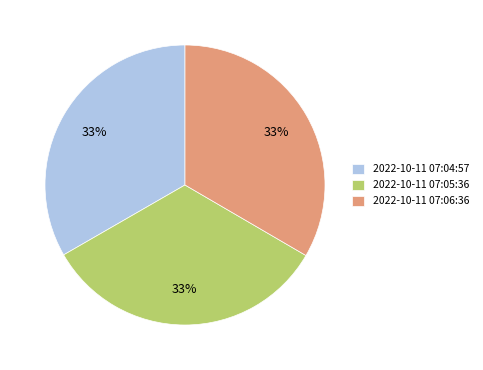

Does 2022-10-11 07:05:36 account for over 50% of the chart?

No